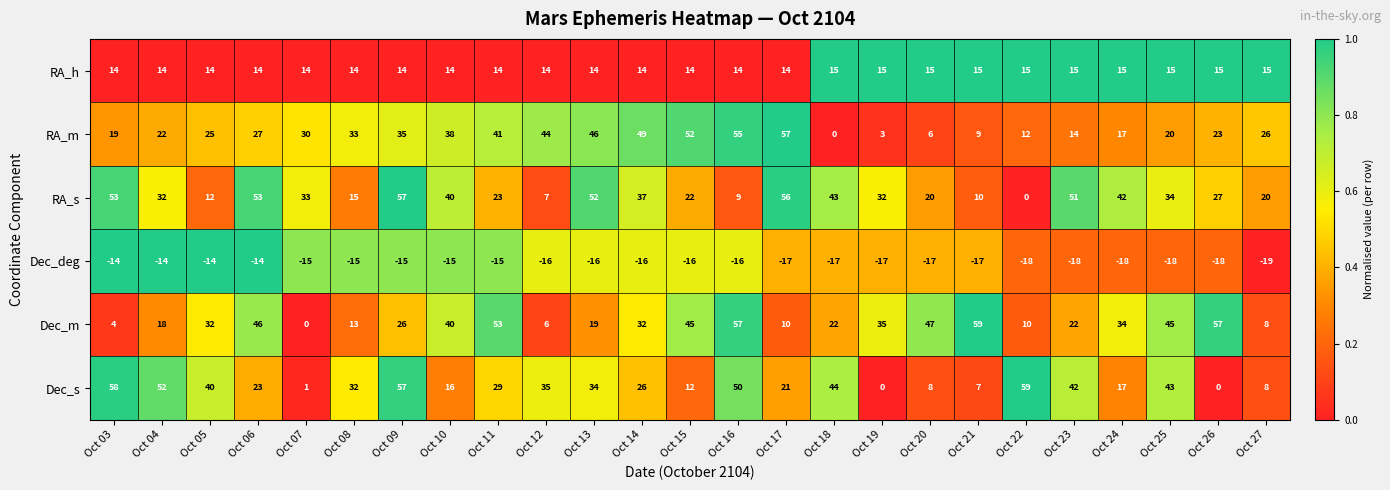

At how many categories does at least one series exceed 0?

25